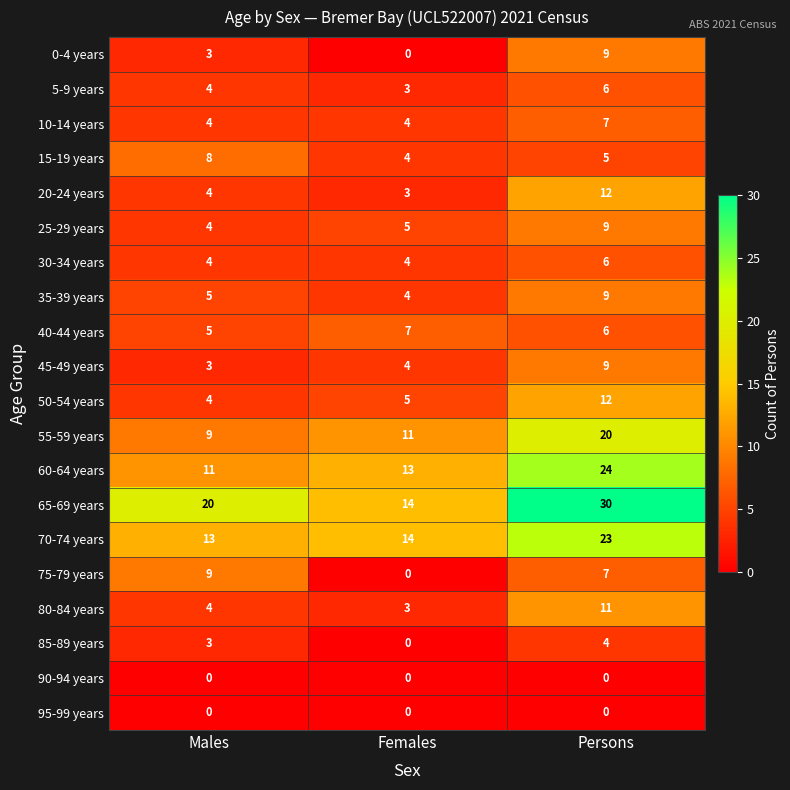

What is the spread (max minus min) of values at Males?

20